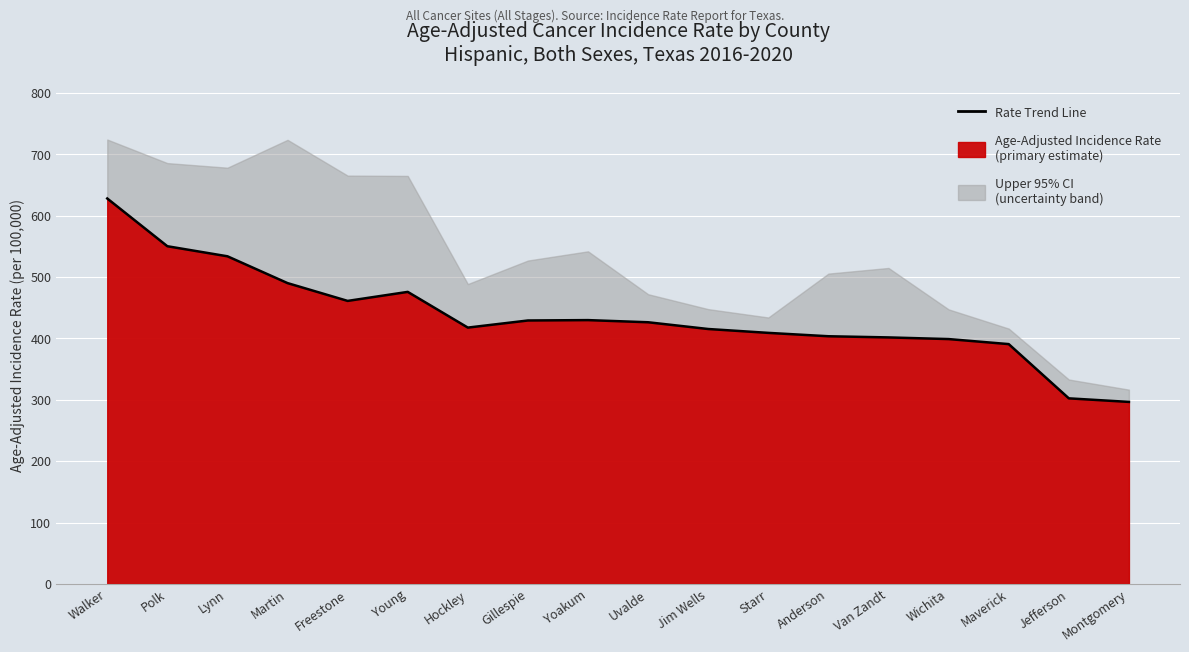

Where is the first local minimum?

Freestone